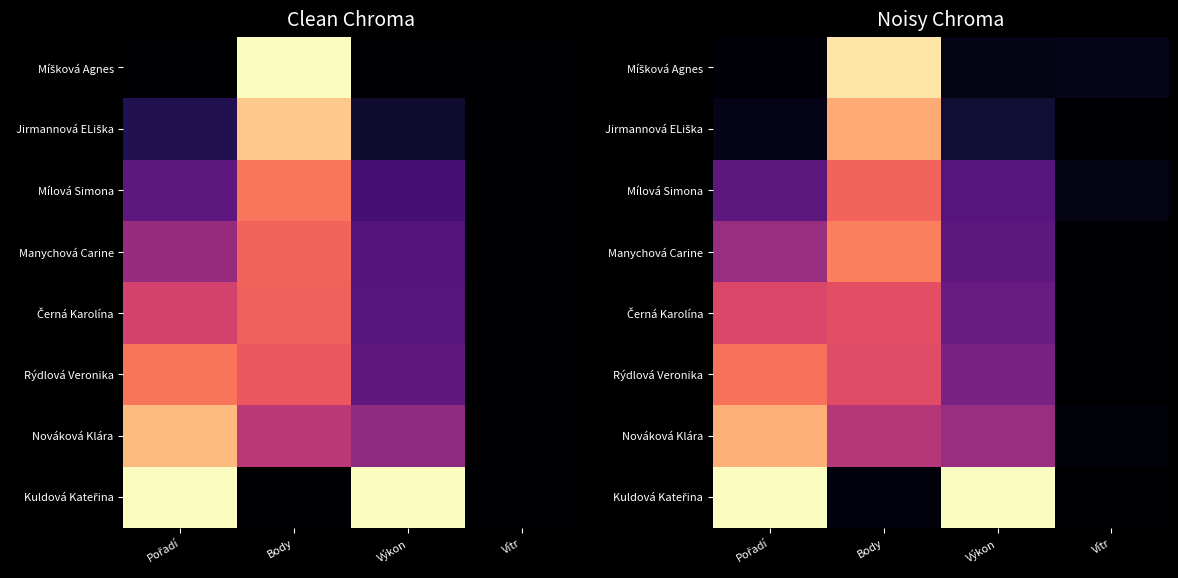

Is it true that Jirmannová ELiška equals 0.0 at Pořadí?

True